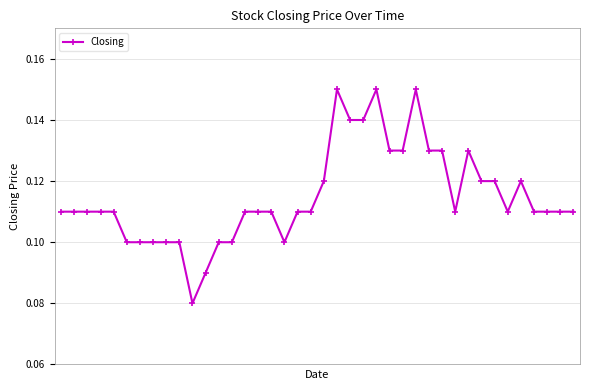

True or false: there are more than 0 points higher than both neighbors.

True